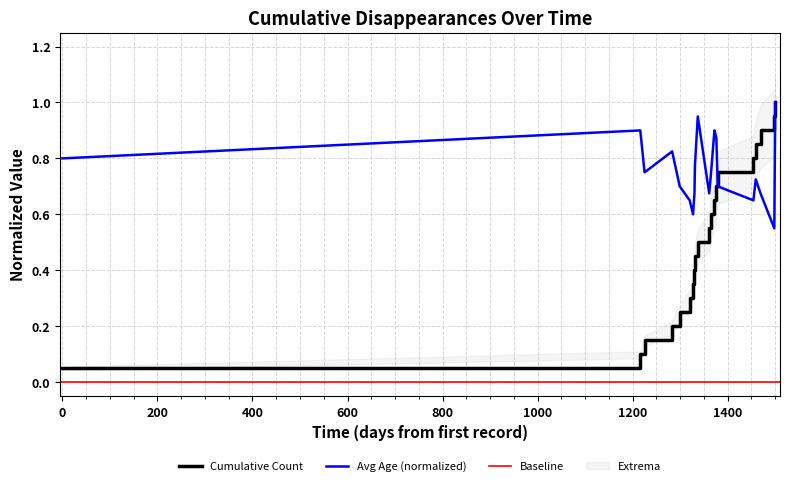

What is the value of the Average Age point at the 4th from the left?

0.8